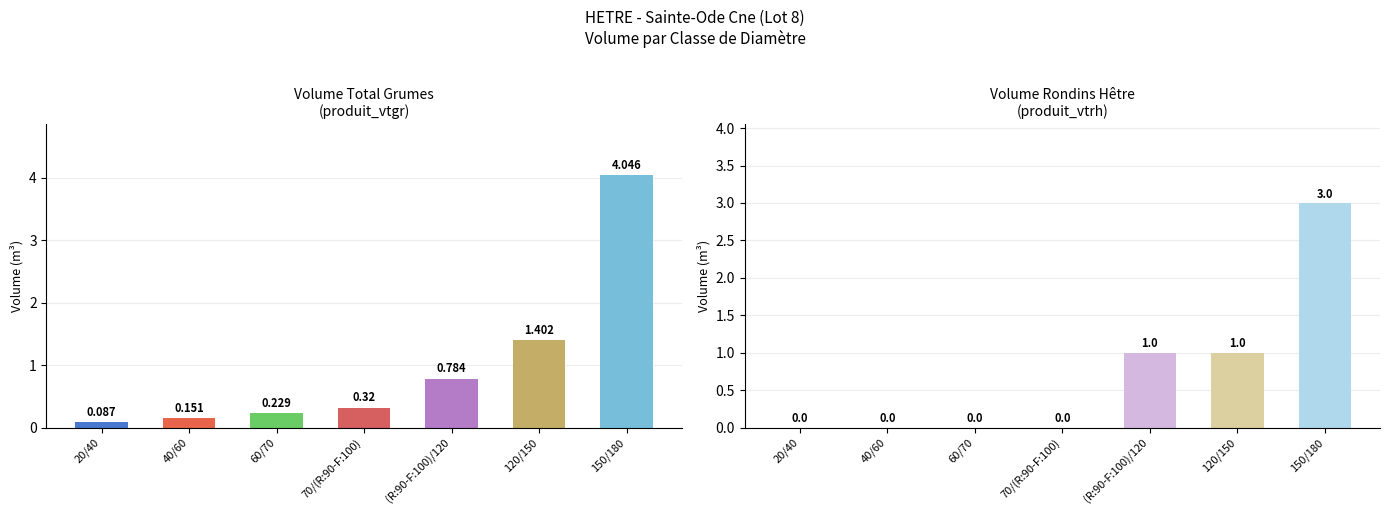

Is it true that produit_vtgr equals 0.2 at 40/60?

True